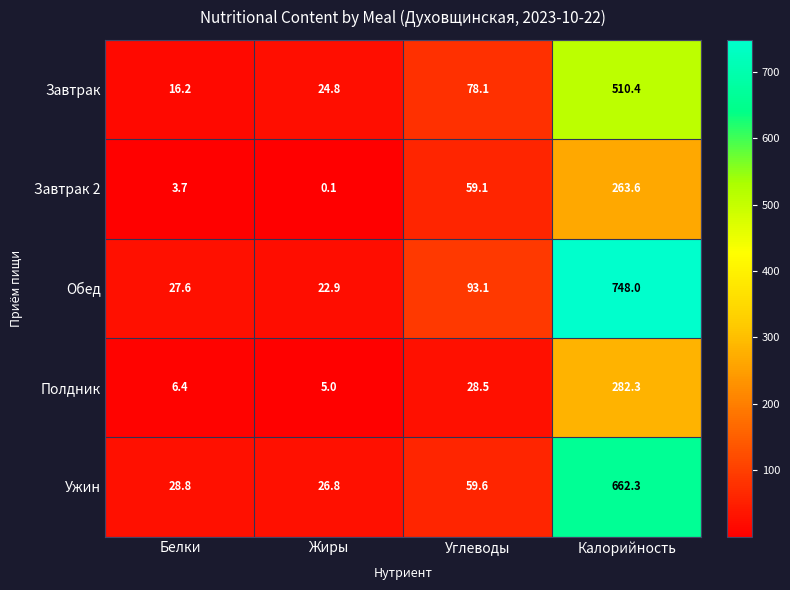

At which category is the sum across all series the highest?

Калорийность